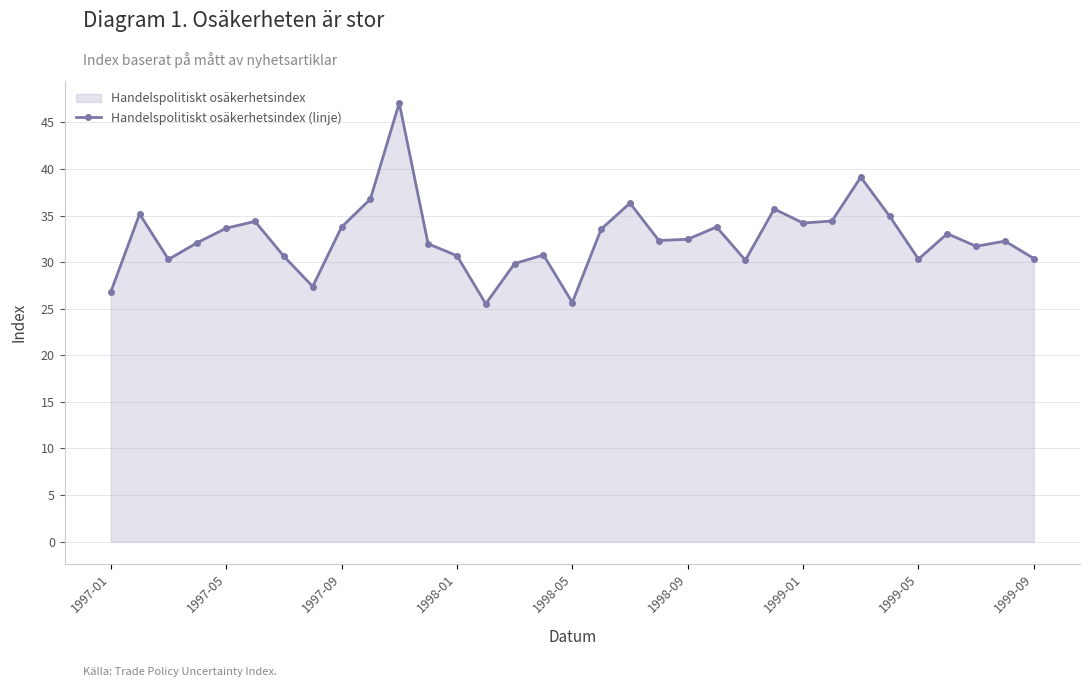

What is the sum of the values at 19 and 1997-01?

59.1